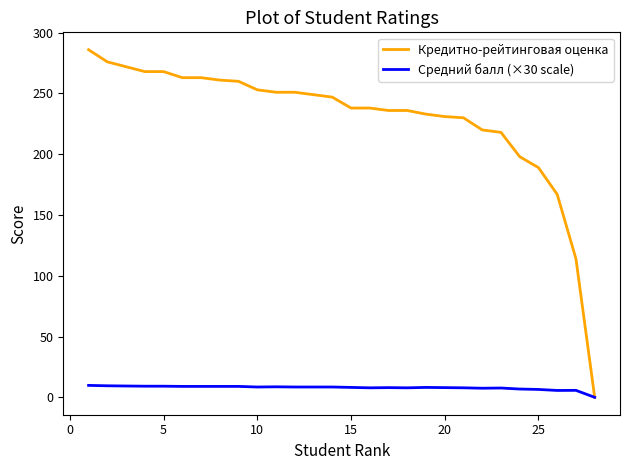

How many categories are shown in the chart?

28